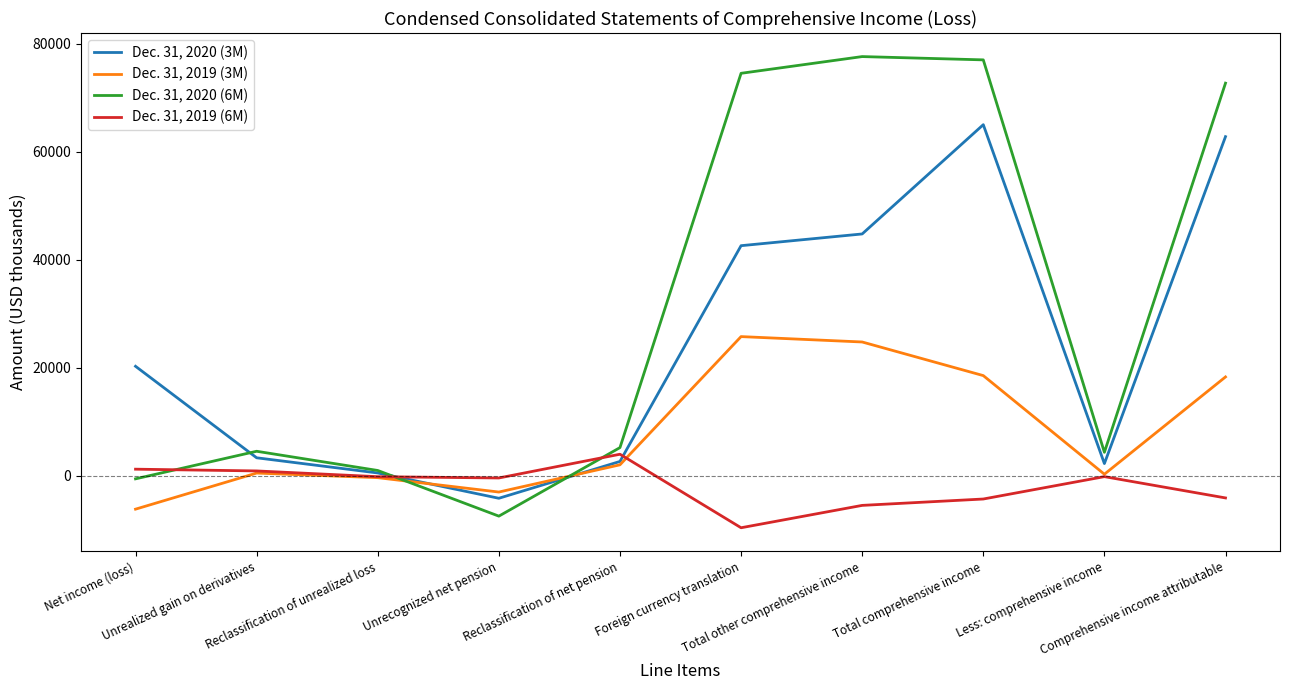

Read the Dec. 31, 2019 (6M) value at Reclassification of net pension, to the nearest 10.

3950